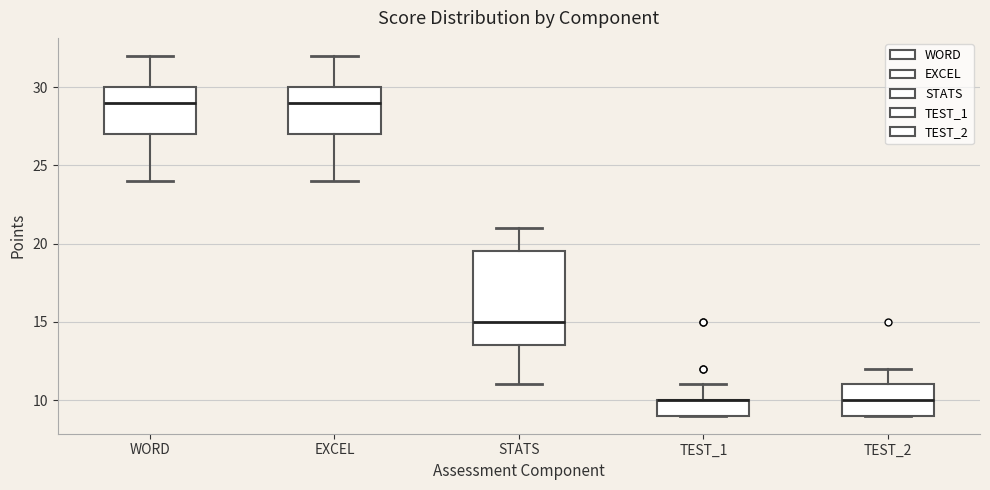

Which box is the tallest, from its lower edge to its upper edge?

STATS